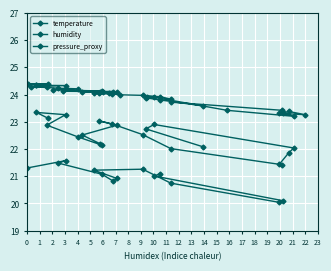

Where is the data nearest to the value 23?

6